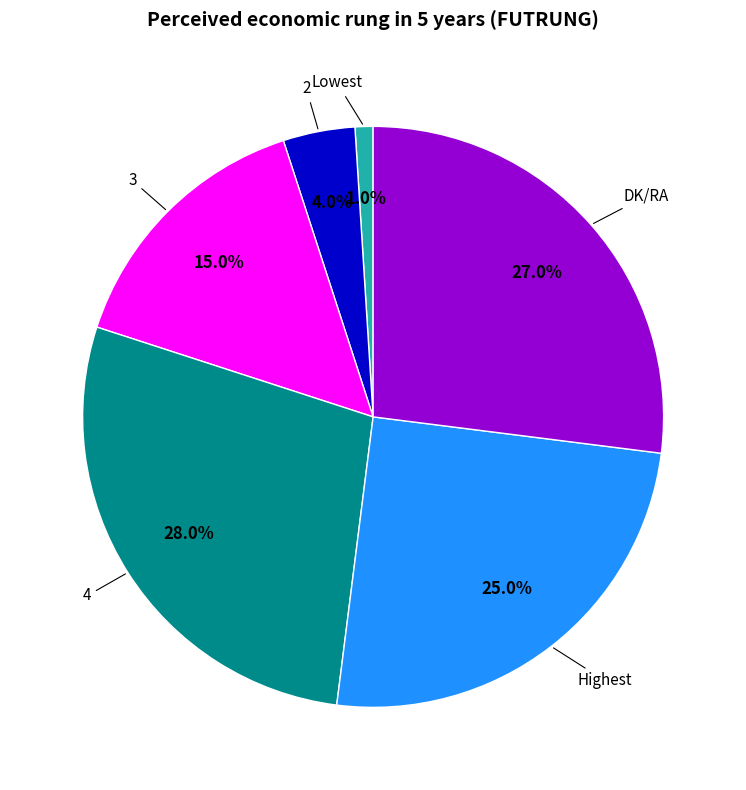

Which has a higher value, Highest or 3?

Highest